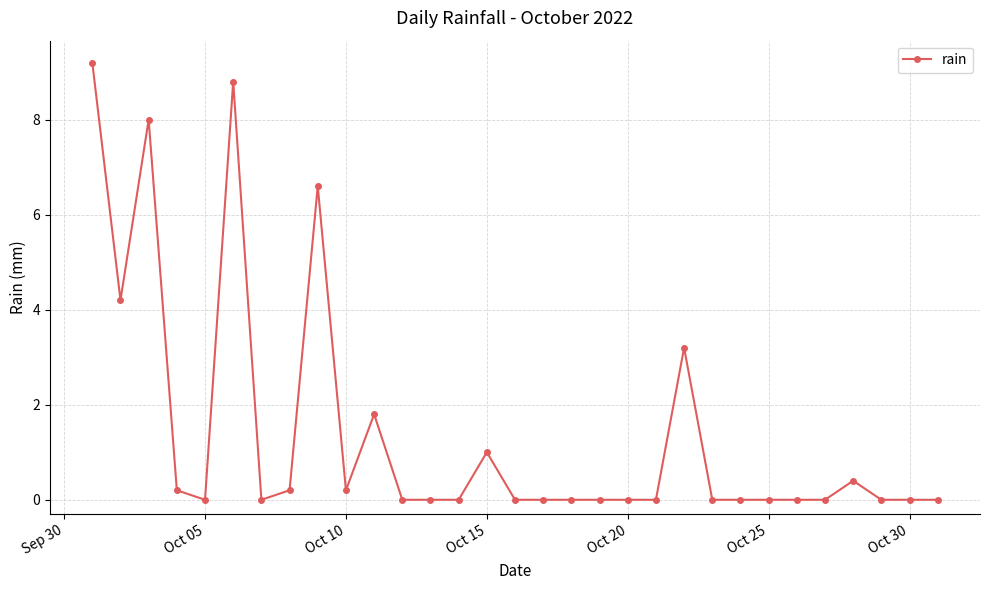

How many data points does each series have?

31